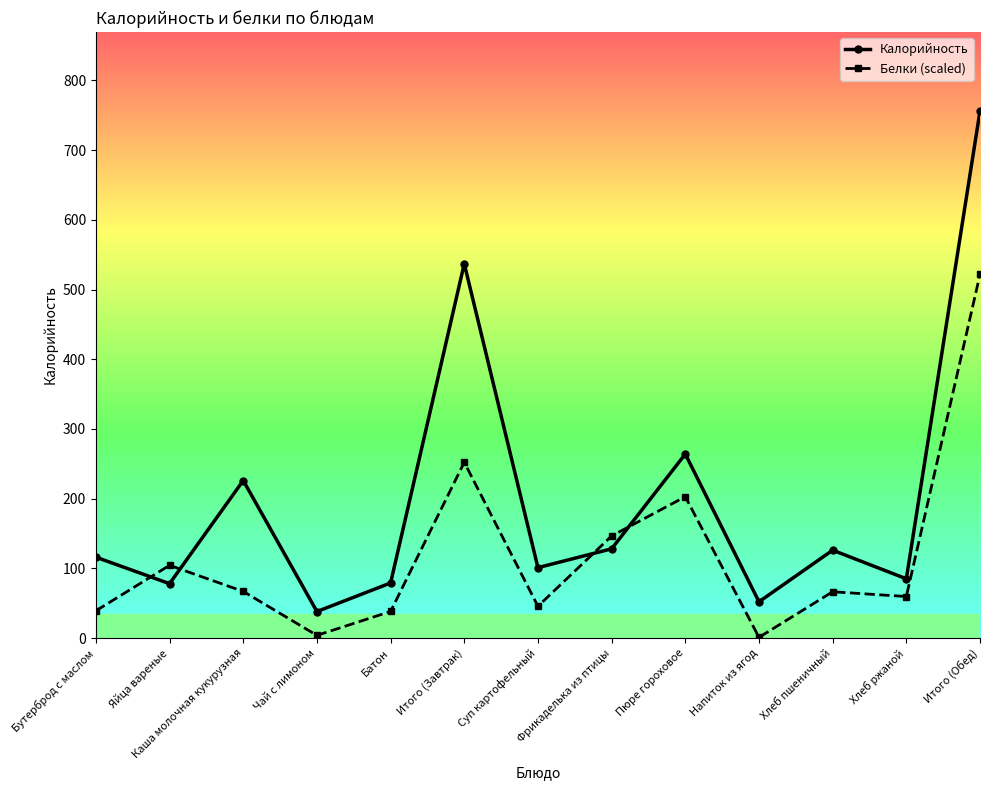

The Белки (scaled) series shows 66.4 at Хлеб пшеничный. True or false?

True